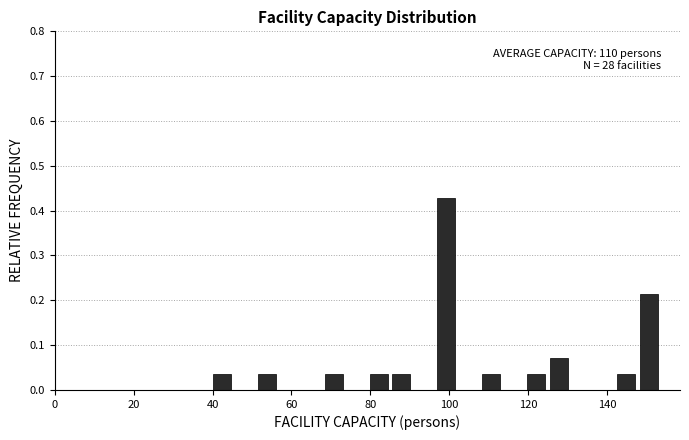

Read against the x-axis, roughly where is the centre of the tallest bar?

100